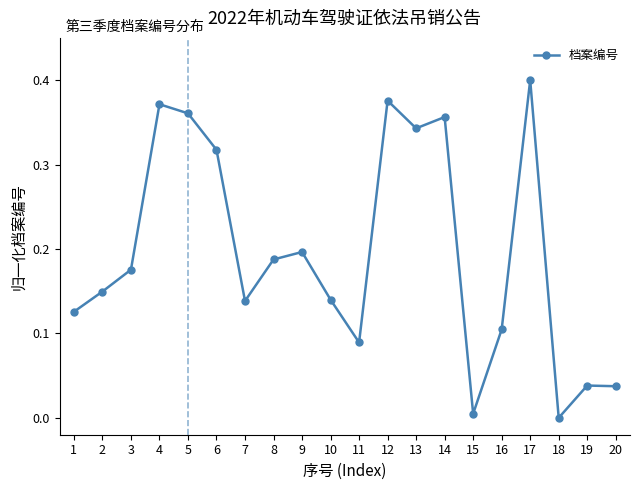

How many points are lower than both their immediate neighbors (excluding endpoints)?

5